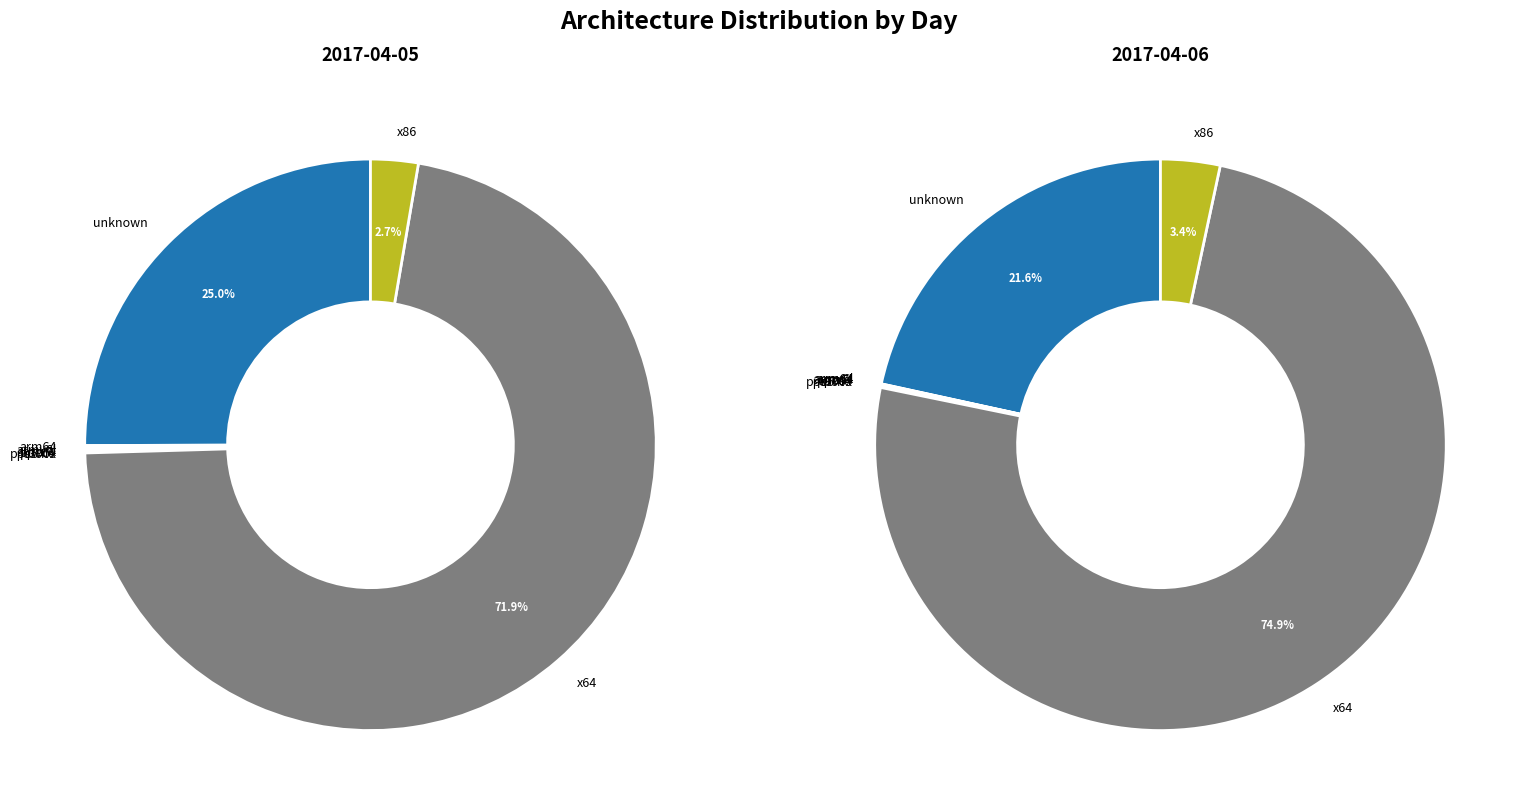

What is the largest slice in the pie chart?

x64